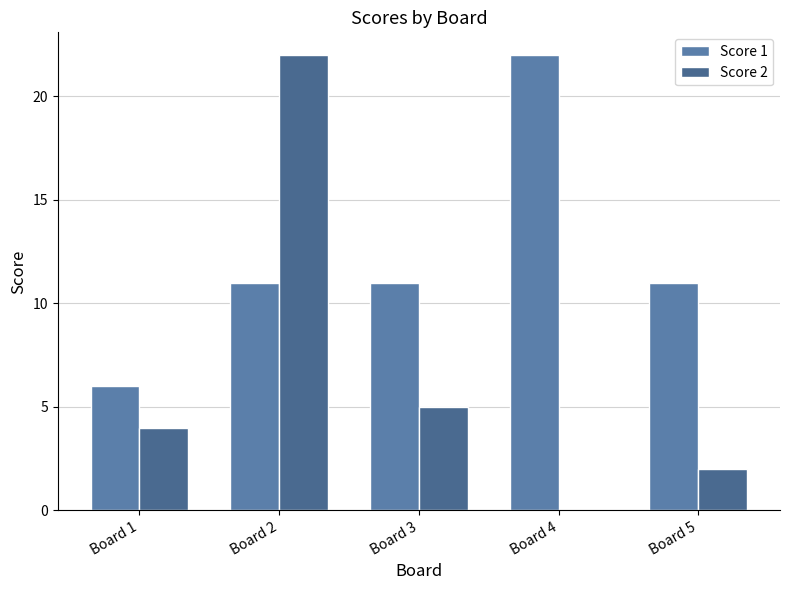

Which series has the widest spread of values?

Score 2